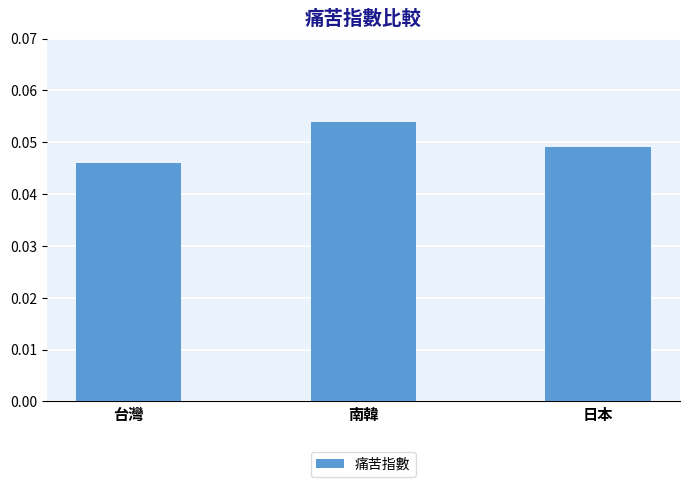

Rank the categories by value from highest to lowest.

南韓, 日本, 台灣